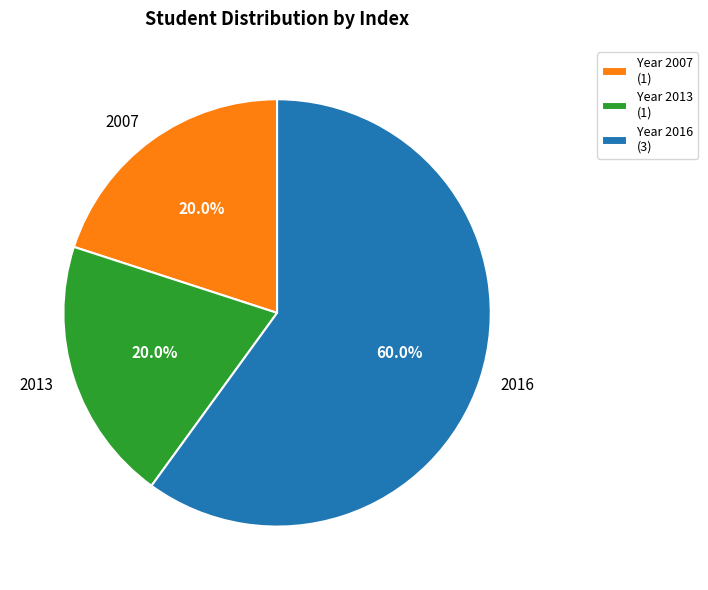

Which has a higher value, 2013 or 2016?

2016